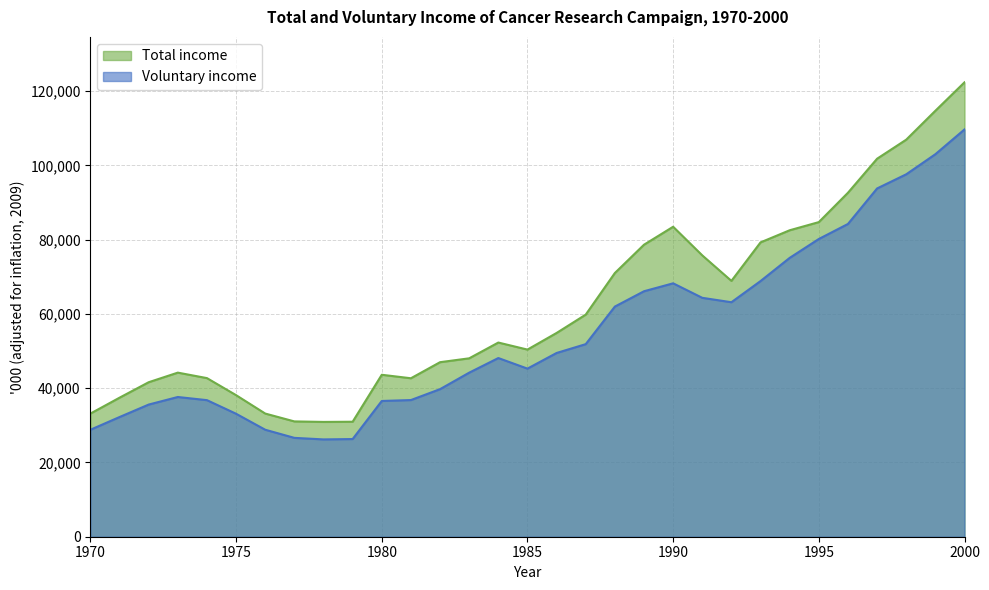

At which label does Voluntary income first exceed 48125?

1984